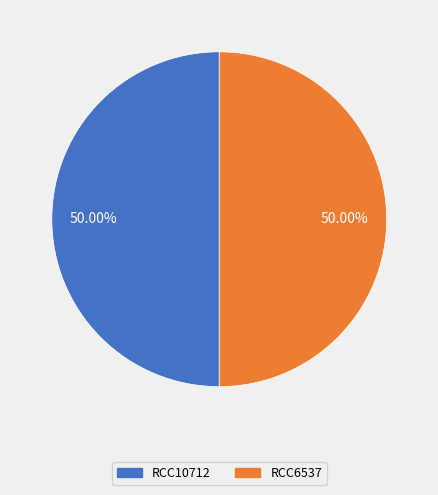

What is the ratio of the value at RCC10712 to the value at RCC6537?

1.0